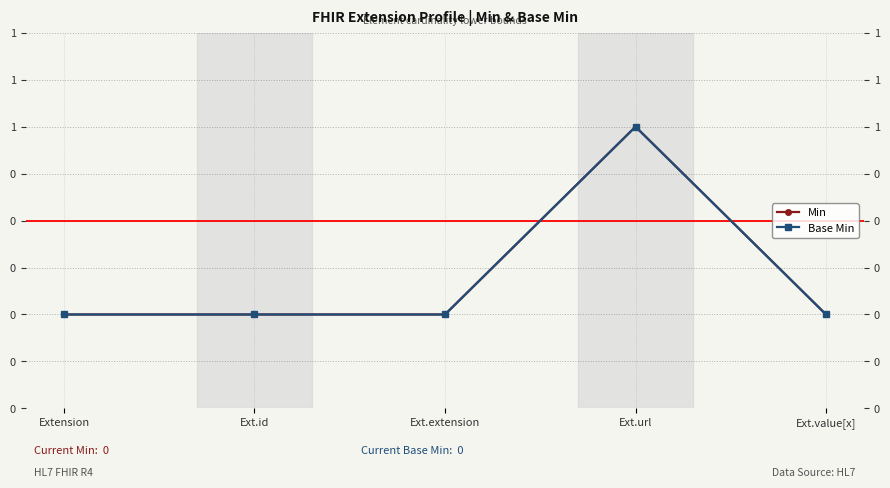

What is the difference between the maximum and minimum values in the Base Min series?

1